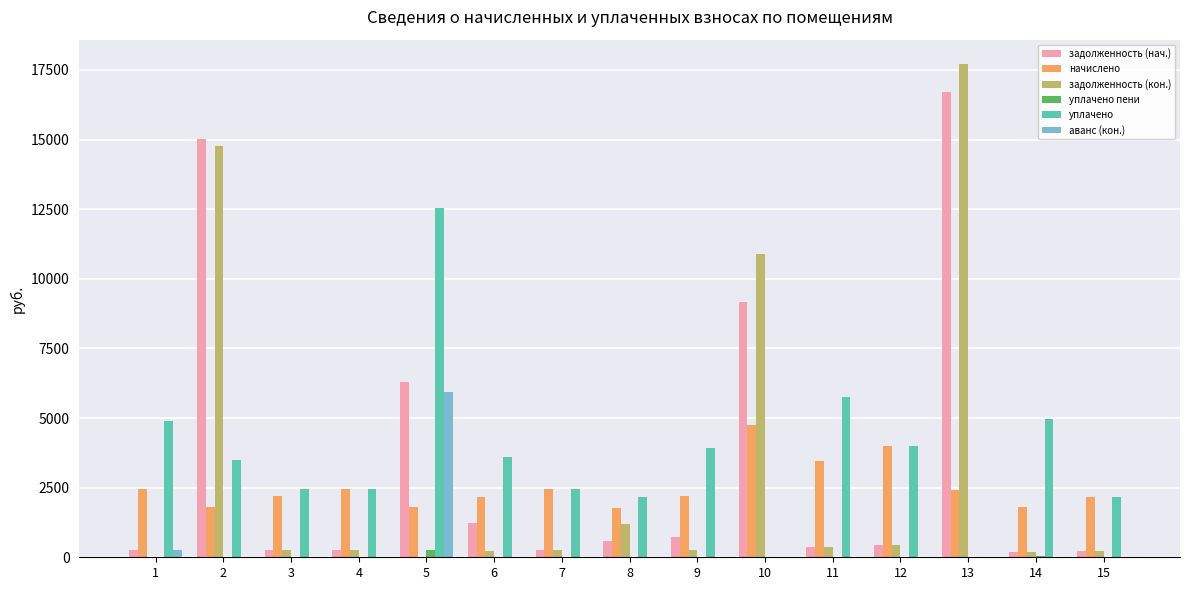

Between 3 and 12, which series saw the biggest shift?

начислено